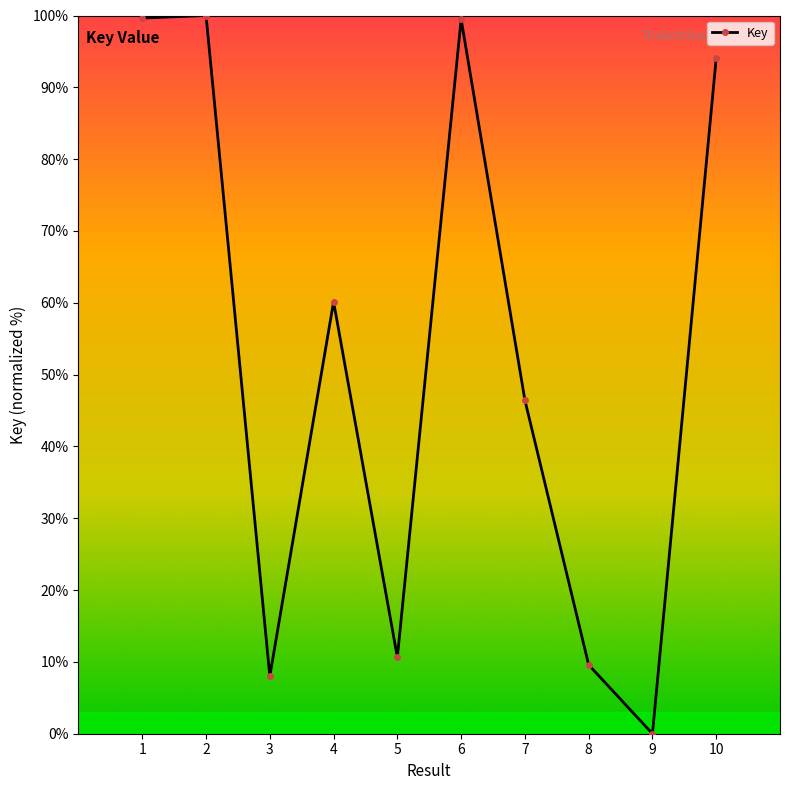

What is the average value?

52.8